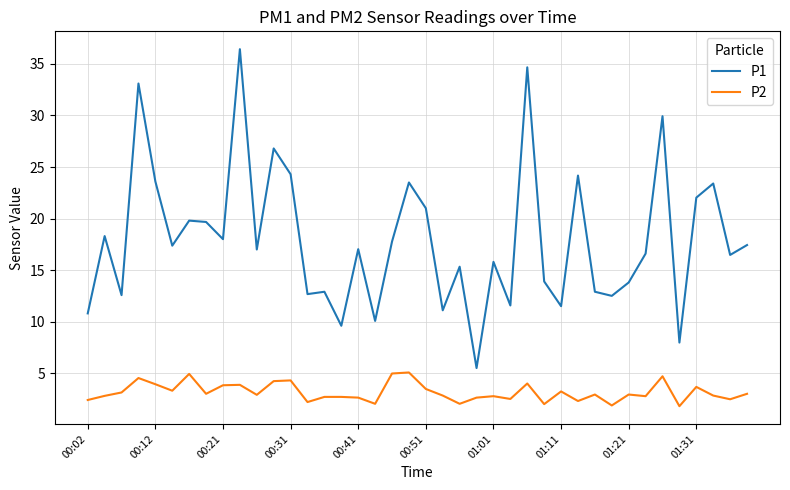

Count the number of categories in the chart.

40